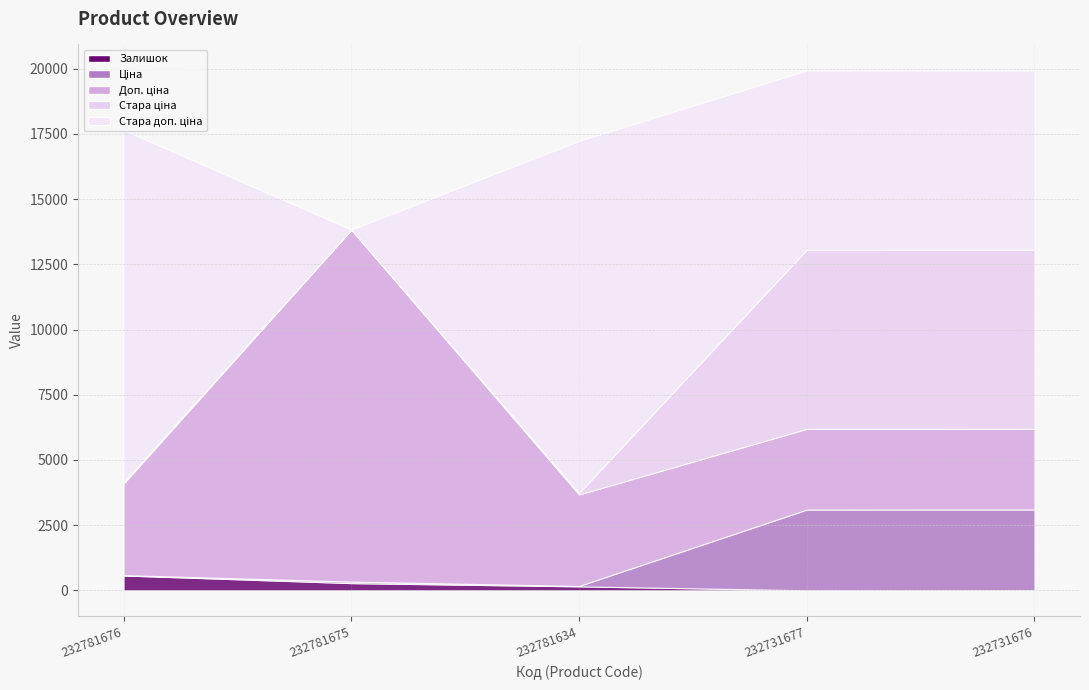

What is the value of the Ціна point at the 2nd from the left?

60.0